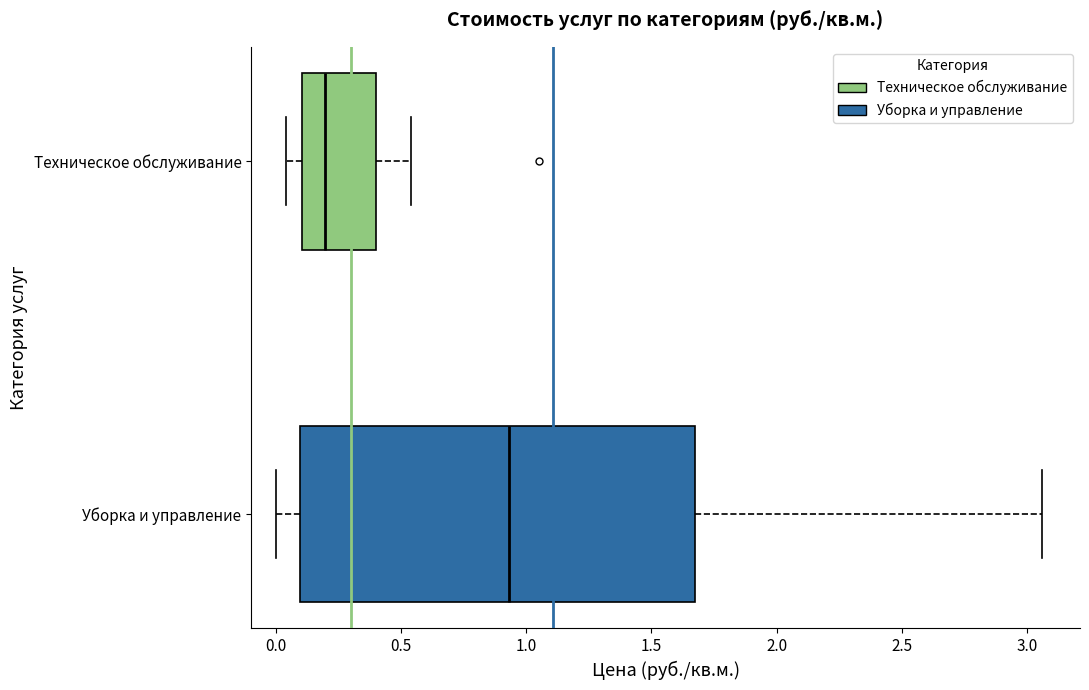

Reading bottom to top, read every box against the x-axis: the position of its median line, the range the box covers, and the ends of its whiskers. The values are not printed on the chart, so give them approximately, as read against the axis.

Уборка и управление: median 0.95, box 0.10 to 1.70, whiskers 0.00 to 3.05
Техническое обслуживание: median 0.20, box 0.10 to 0.40, whiskers 0.05 to 0.55